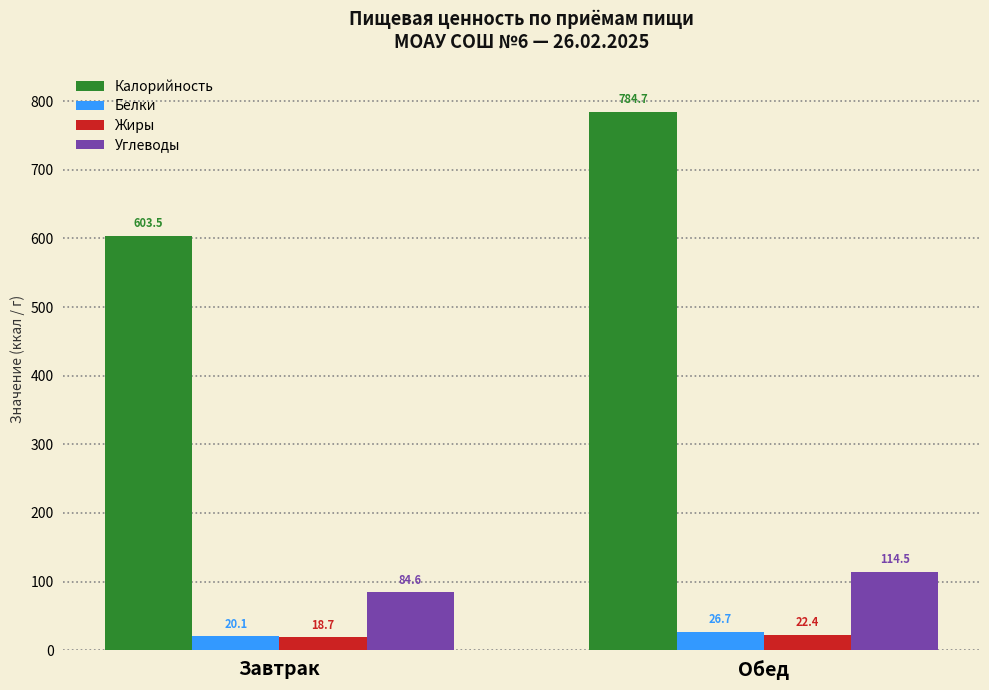

Which series has the widest spread of values?

Калорийность